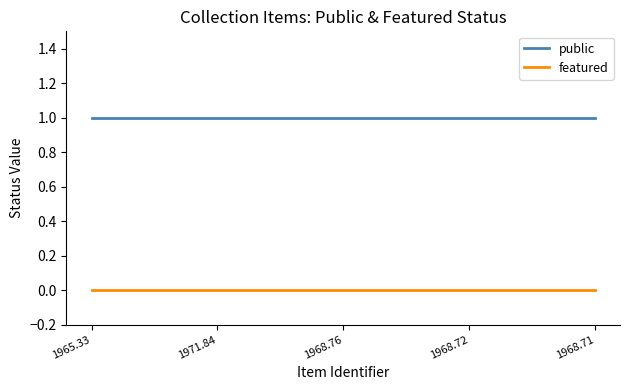

List the series in order of their peak value, lowest first.

featured, public